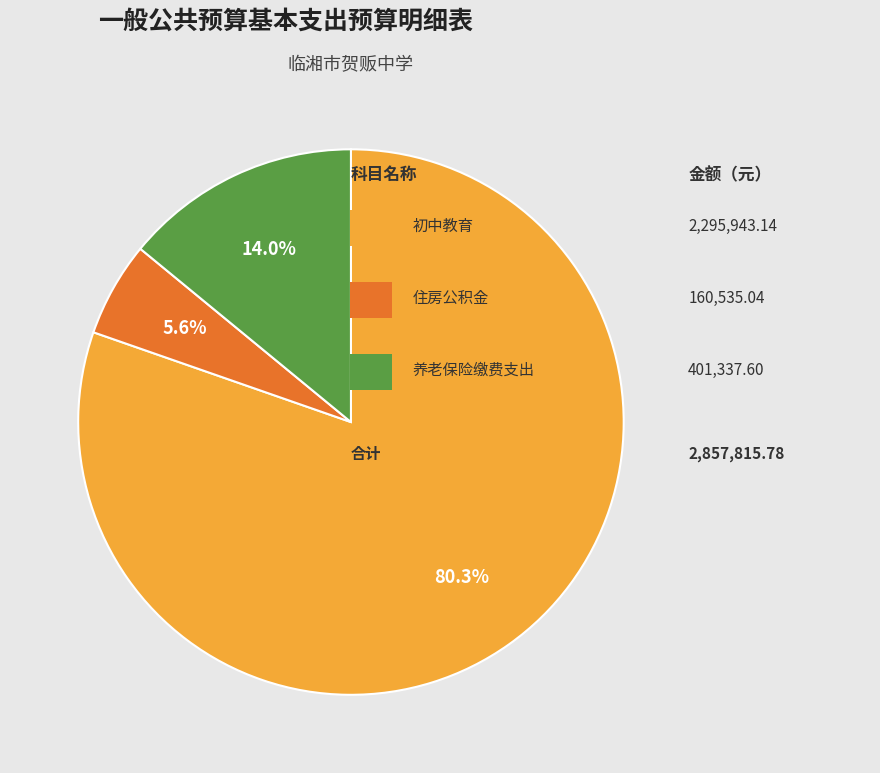

How many segments does this pie chart have?

3